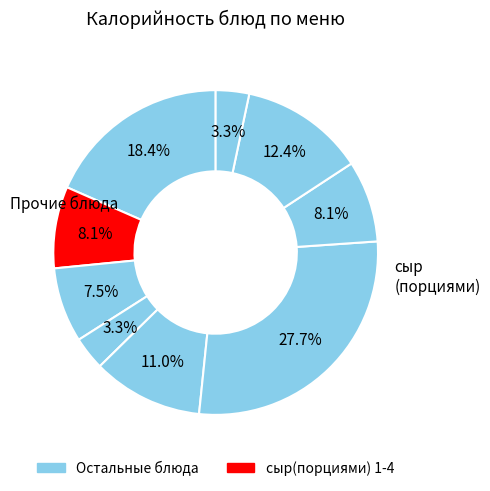

Count the number of slices in the pie.

9